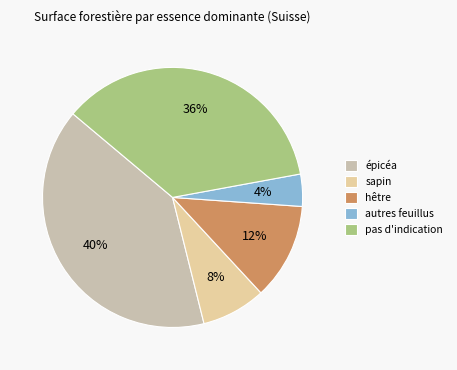

To the nearest percent, what is the difference between the largest and smallest slice percentages?

36%